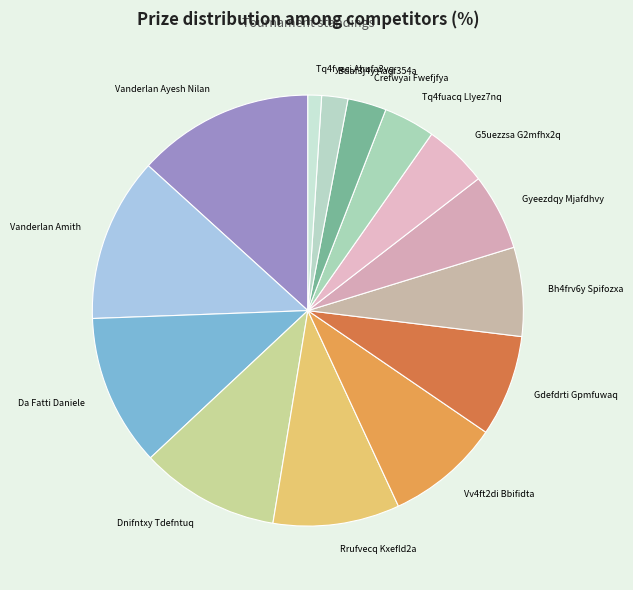

Is it true that Gdefdrti Gpmfuwaq is 16% of the pie?

False